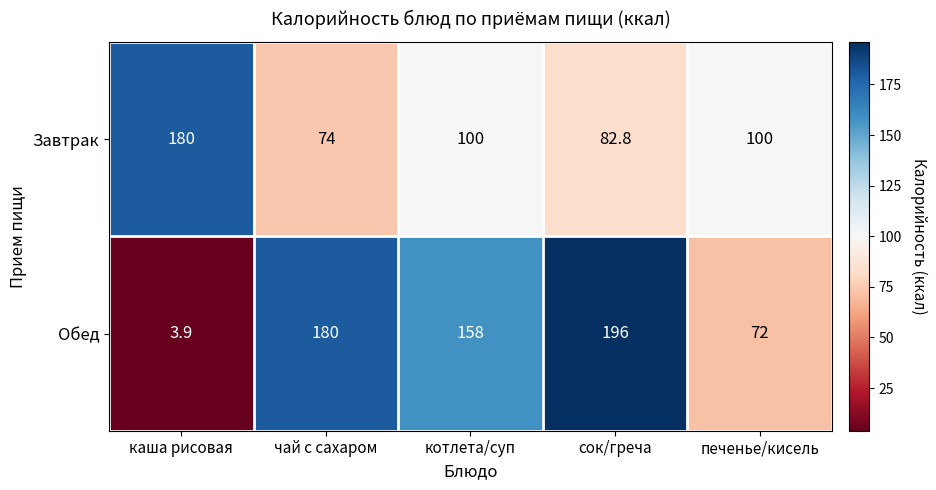

What is the total value across all series at каша рисовая?

183.9